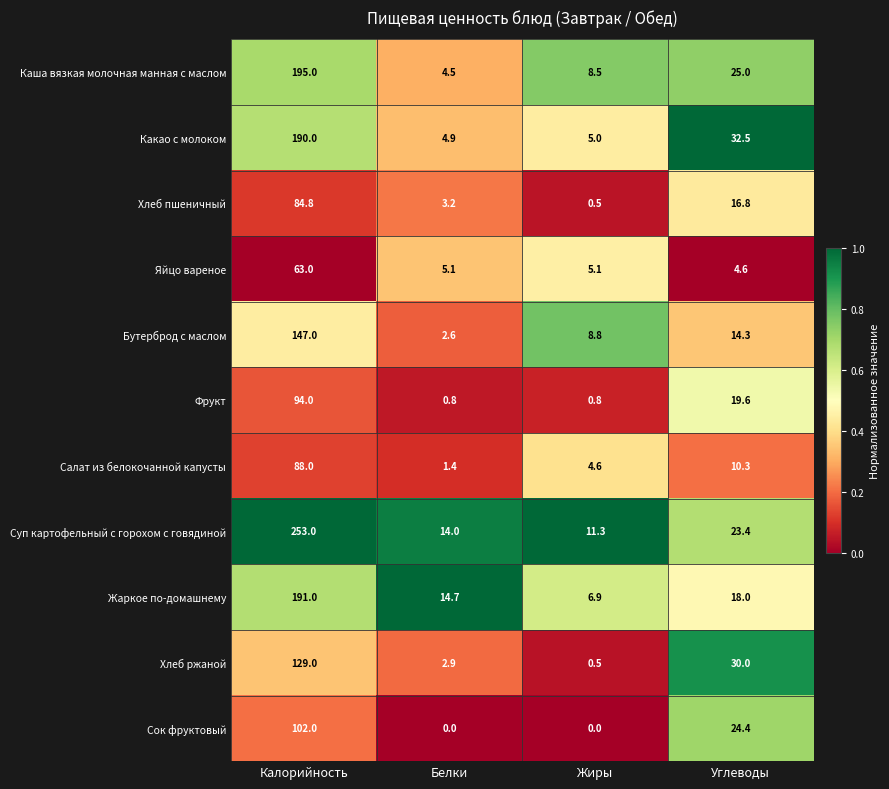

The Жаркое по-домашнему series shows 18.0 at Углеводы. True or false?

True